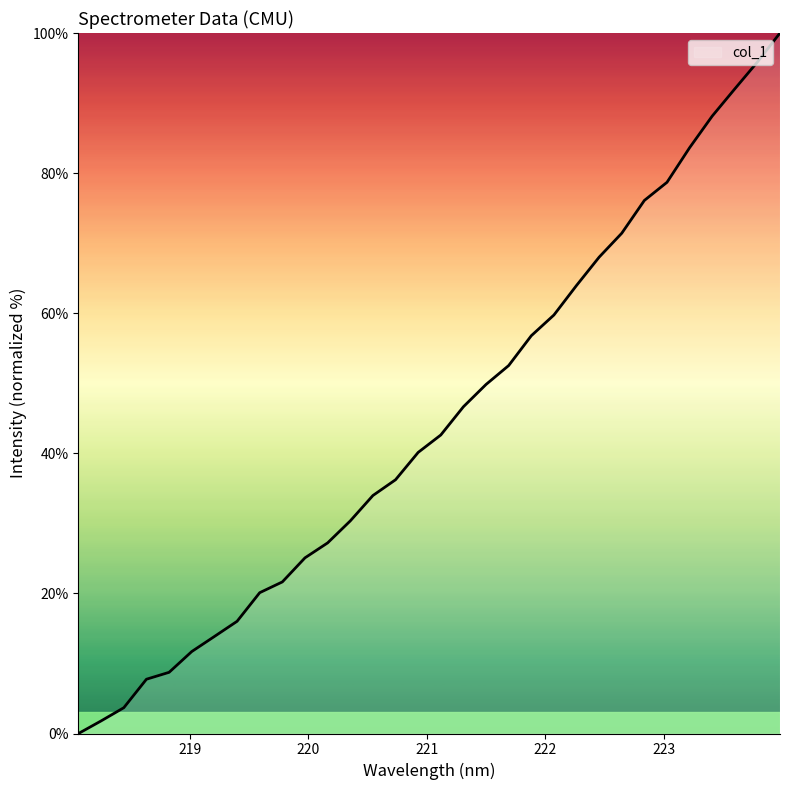

What is the difference between the maximum and minimum values?

100.0